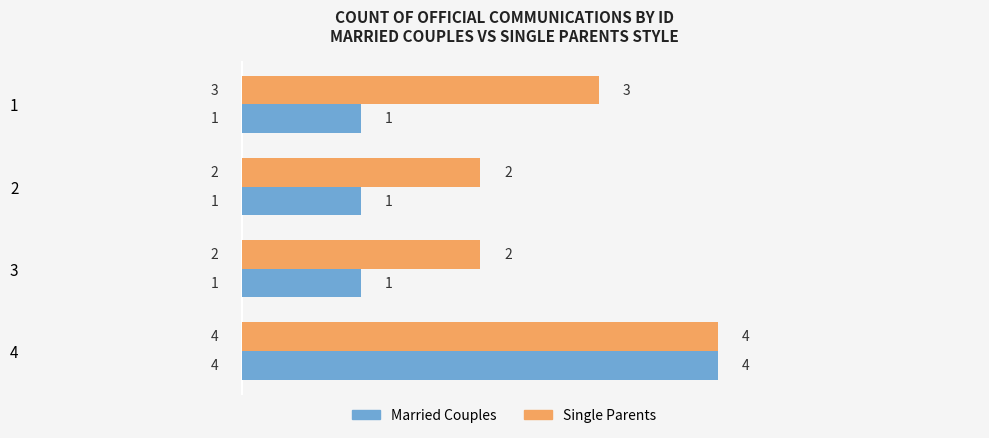

What is the maximum value for Single Parents?

4